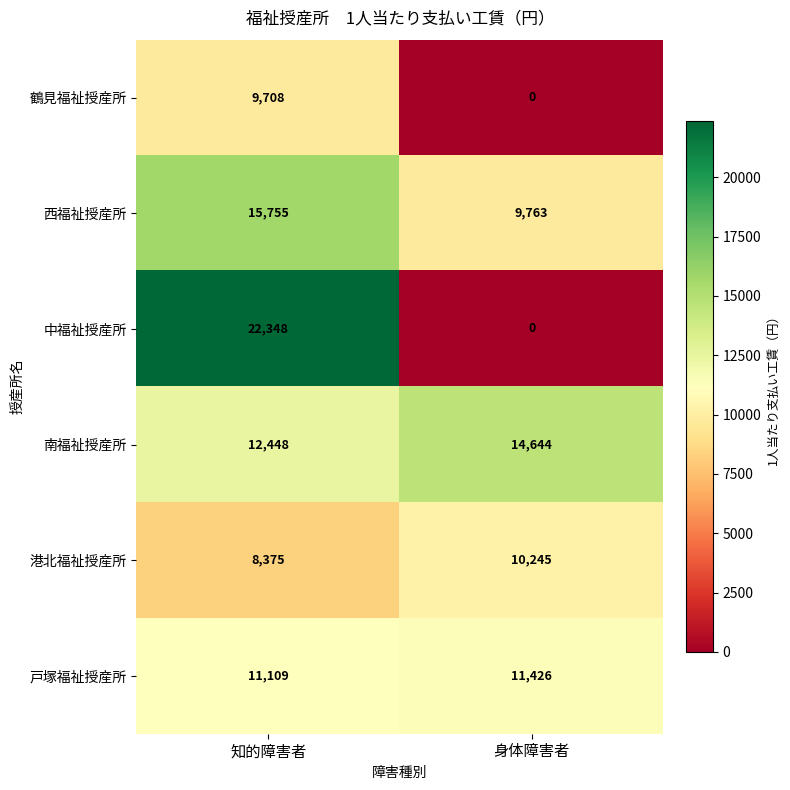

What is the sum of all 南福祉授産所 values?

27092